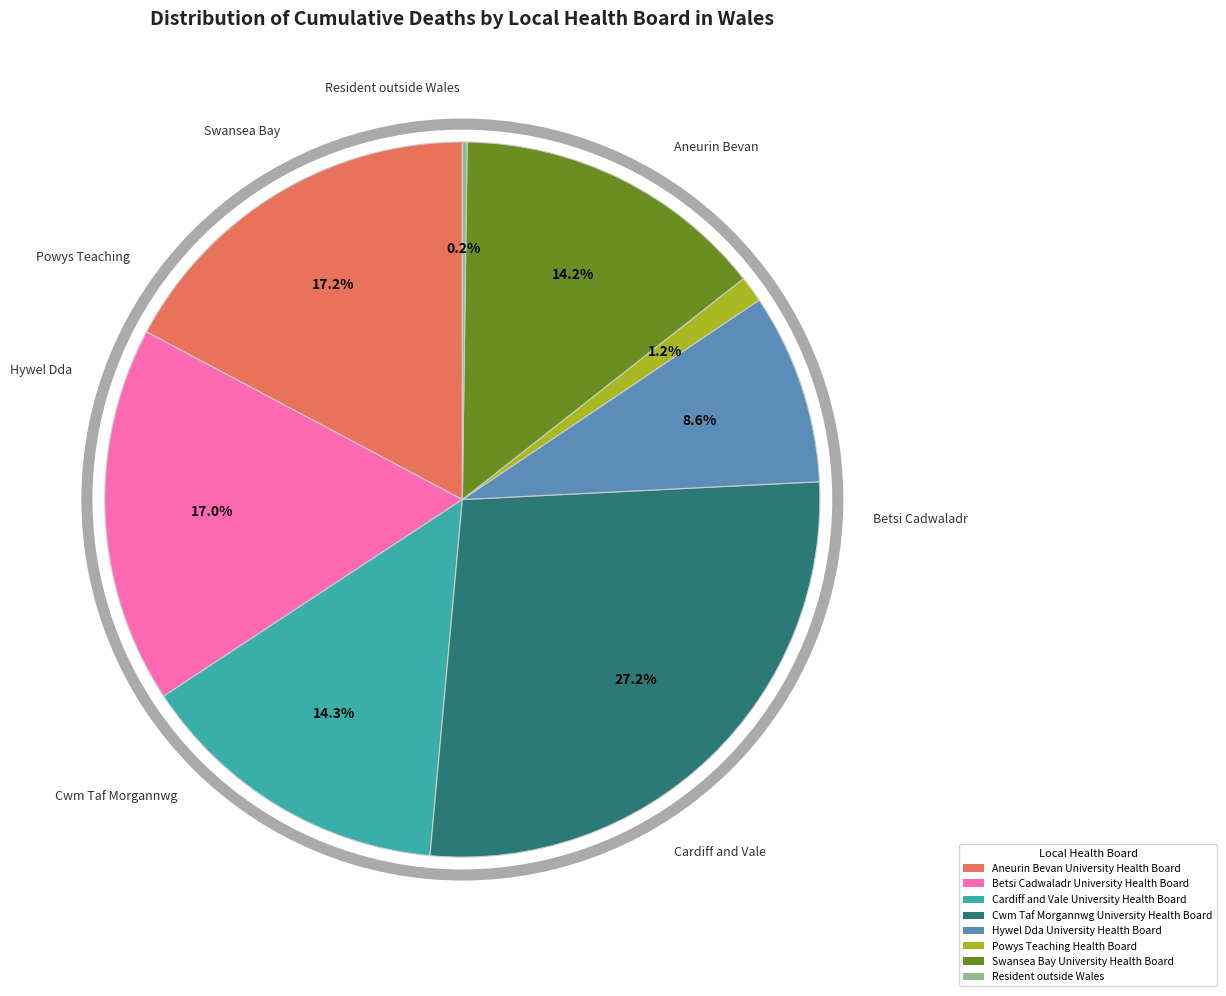

What portion of the pie excludes Betsi Cadwaladr University Health Board?

83.0%